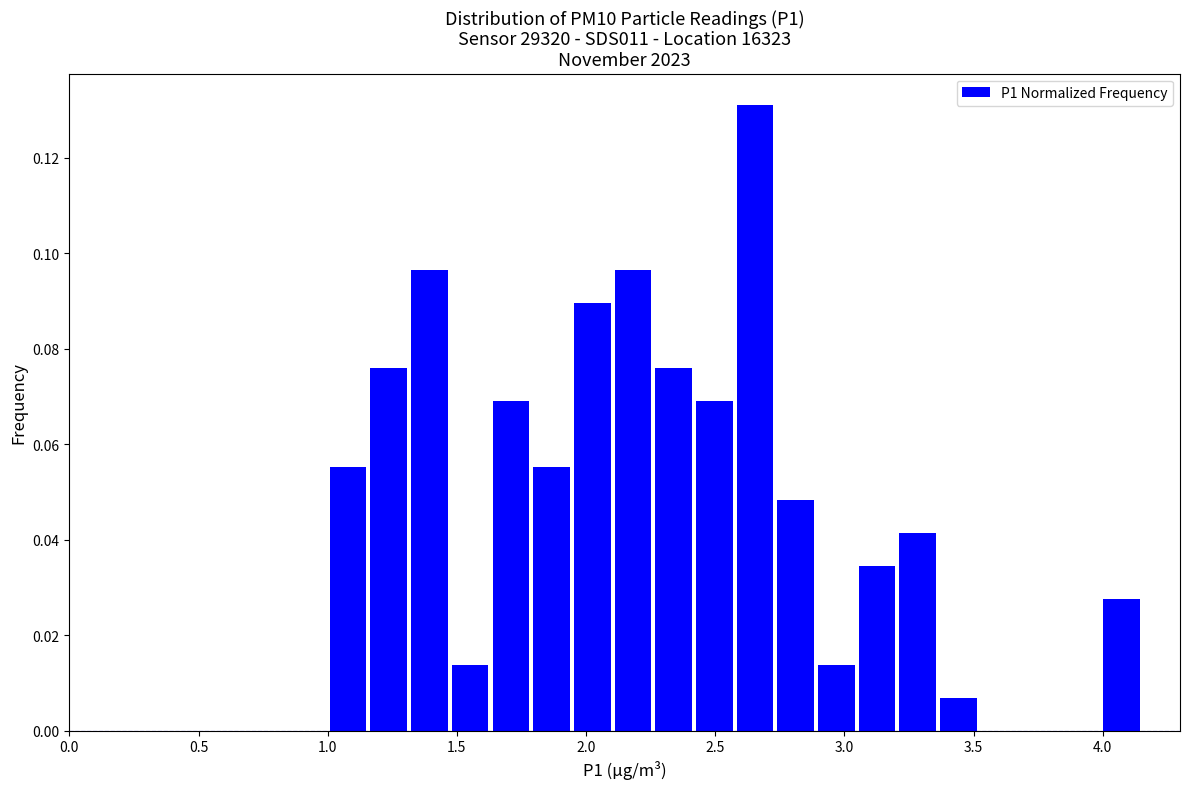

Around what value on the x-axis is the tallest bar? Give the approximate position of its centre, as read against the axis.

2.65